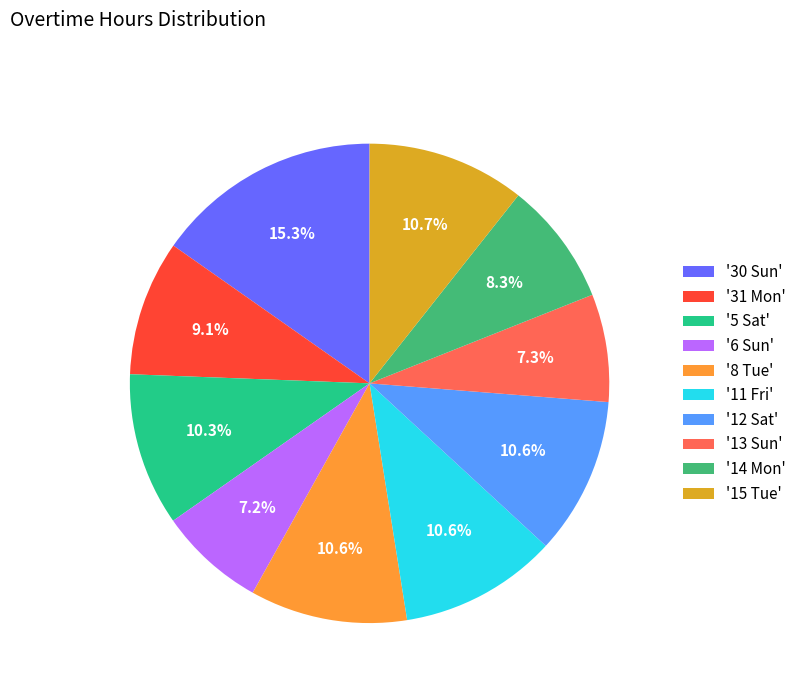

Do '12 Sat' and '14 Mon' together represent more than half of the pie?

No